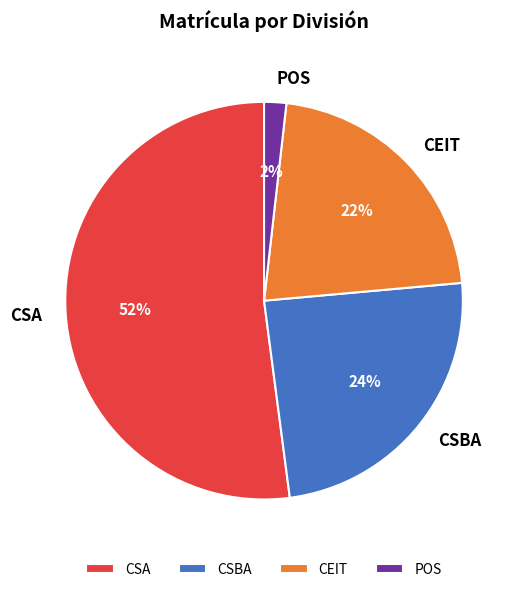

Which has a higher value, POS or CEIT?

CEIT